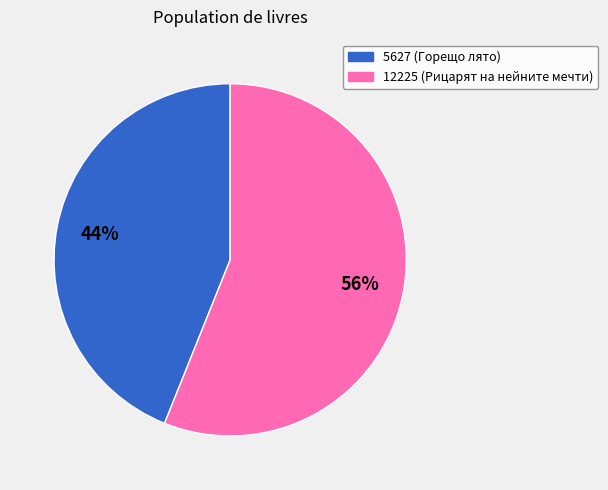

Which slice is the largest?

12225